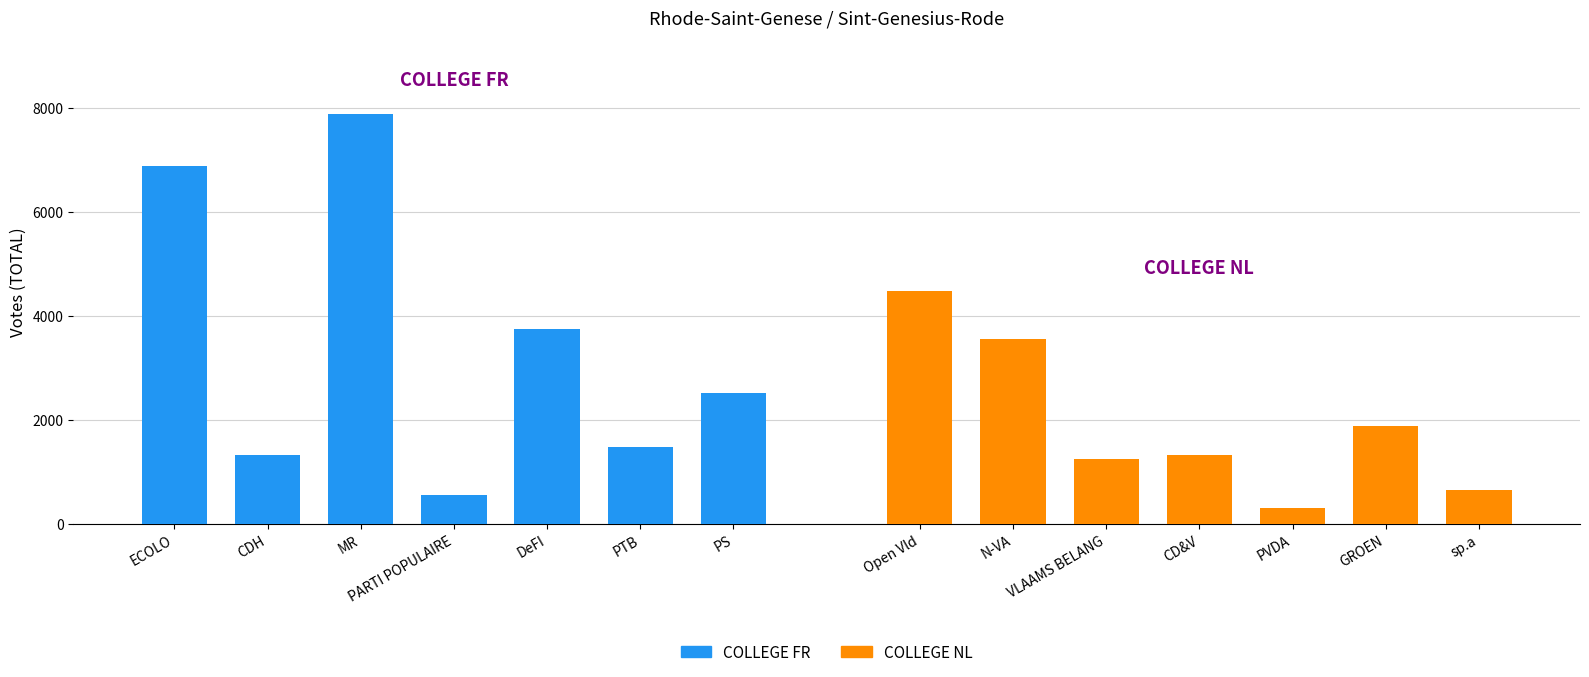

The COLLEGE FR series shows 2057 at PTB. True or false?

False